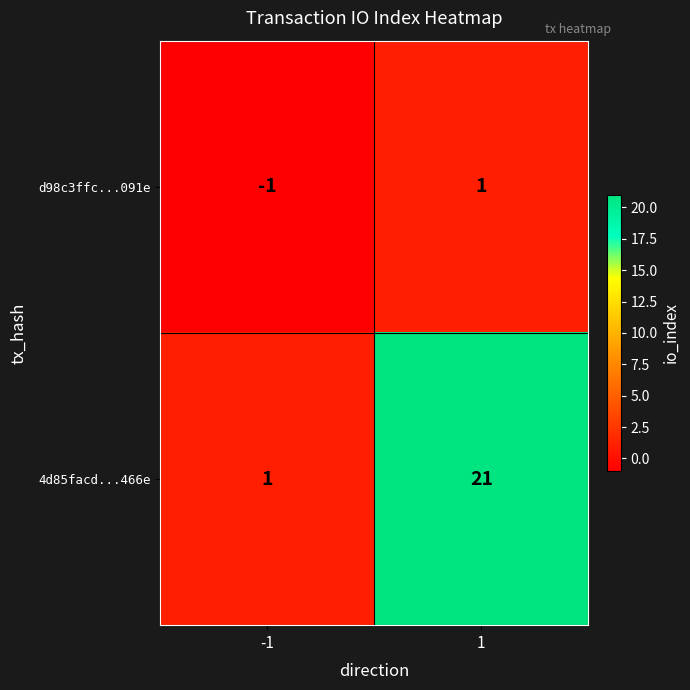

How many positive values does the d98c3ffc...091e series have?

1